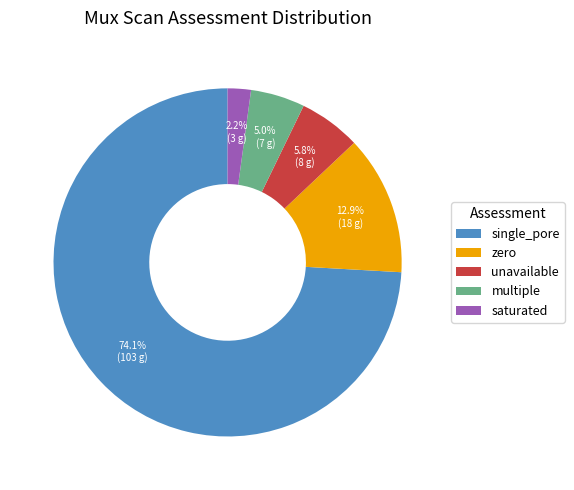

Between single_pore and unavailable, which is larger?

single_pore